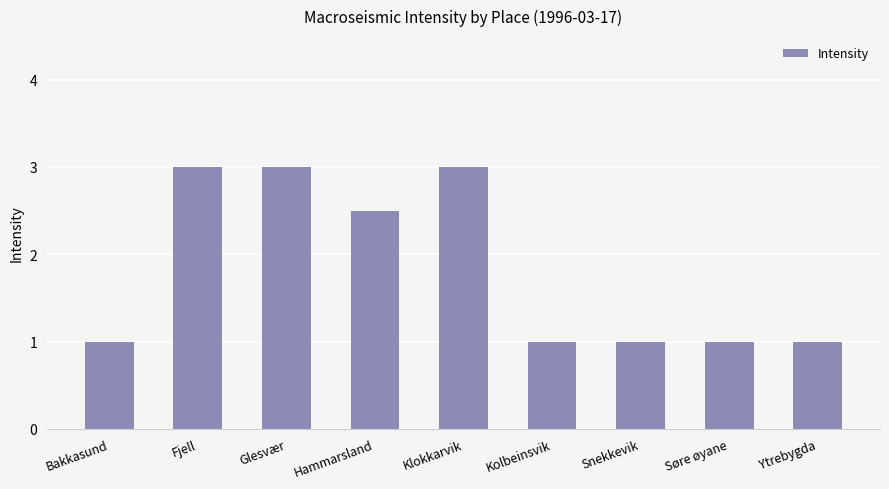

Count the number of data series in this chart.

1